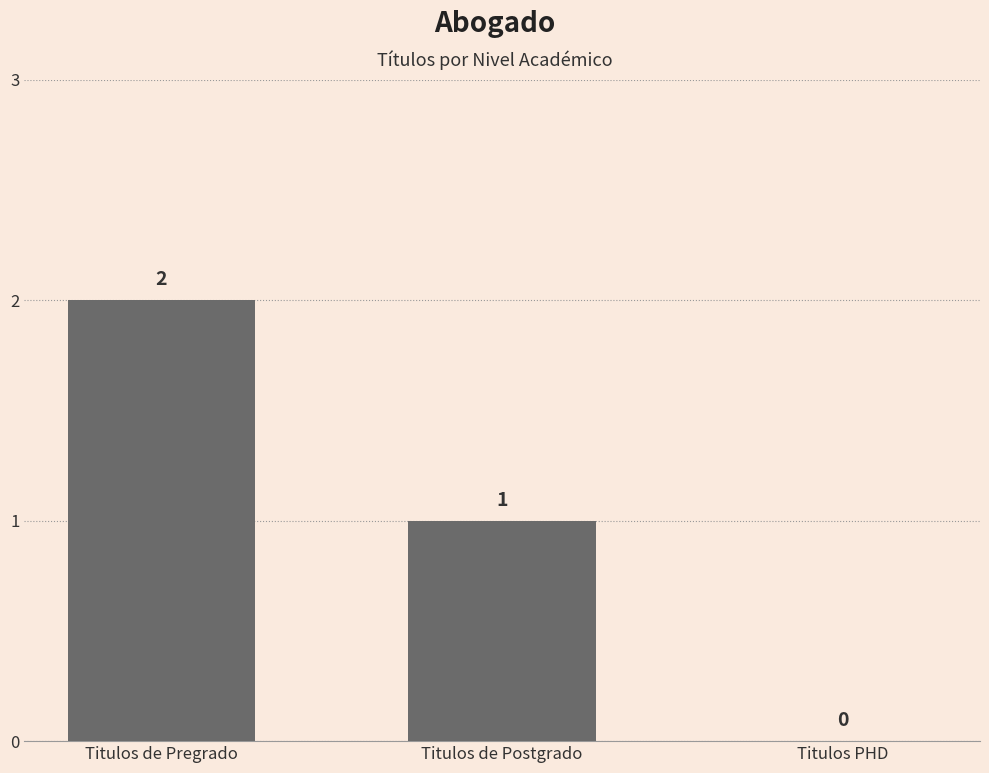

Are the bars horizontal?

No